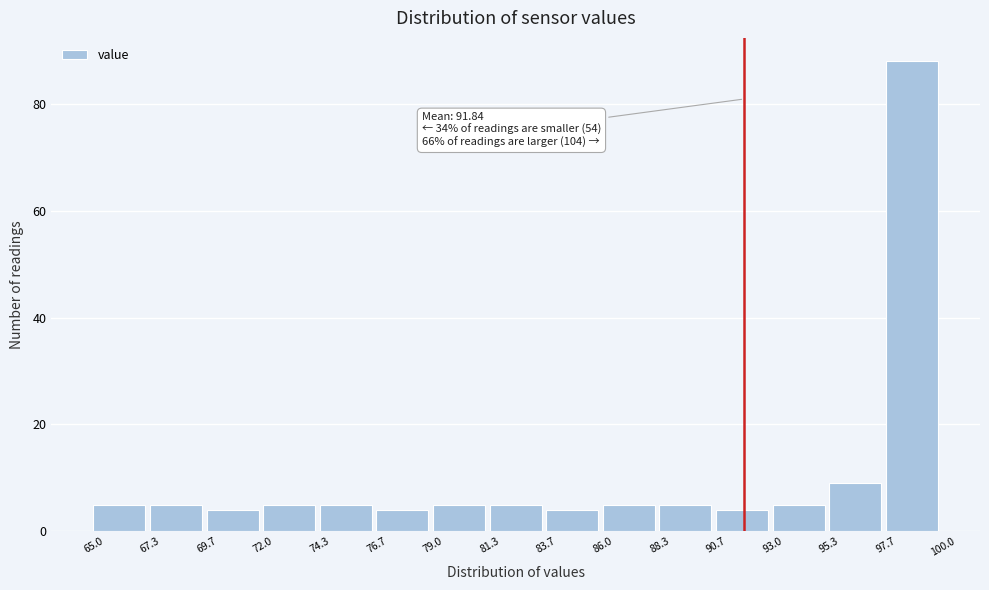

Which range on the x-axis has the tallest bar?

97.7 to 100.0